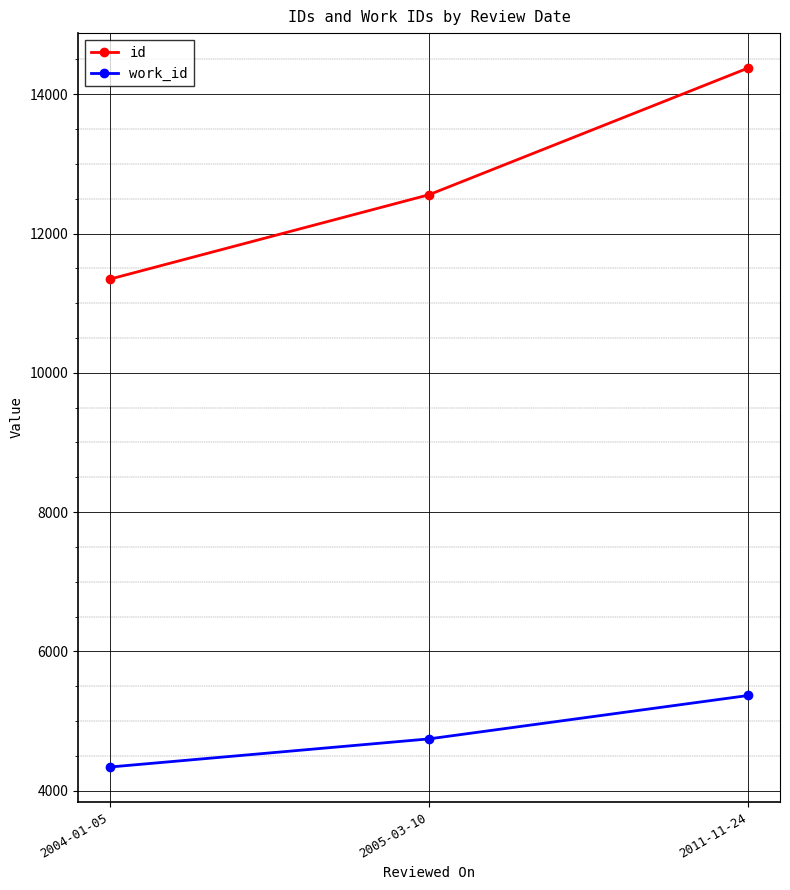

What is the difference between the maximum and minimum values in the id series?

3031